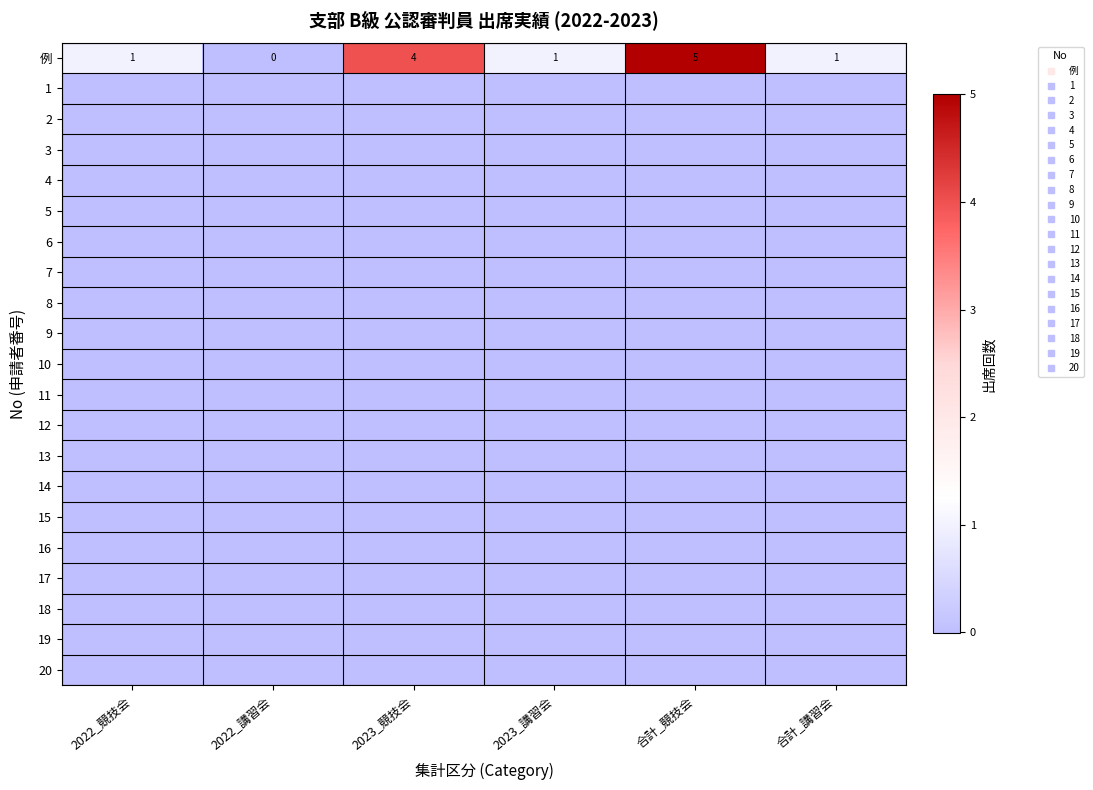

Which series has the largest range (max minus min)?

例